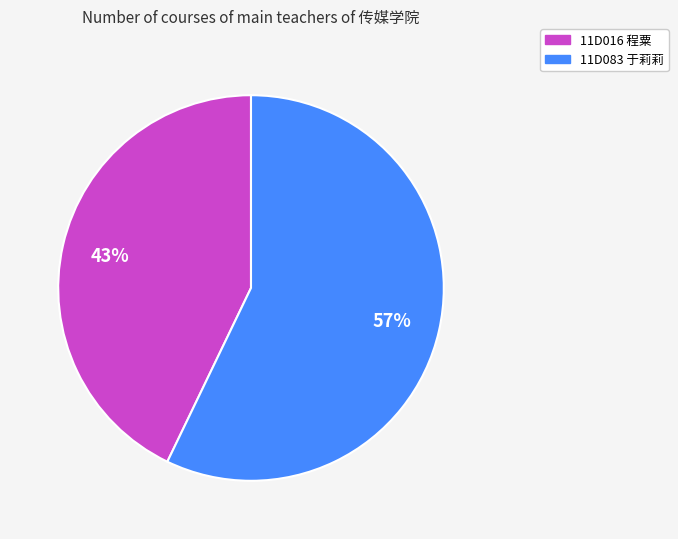

To the nearest percent, what percentage of the pie is 11D016 程粟?

43%